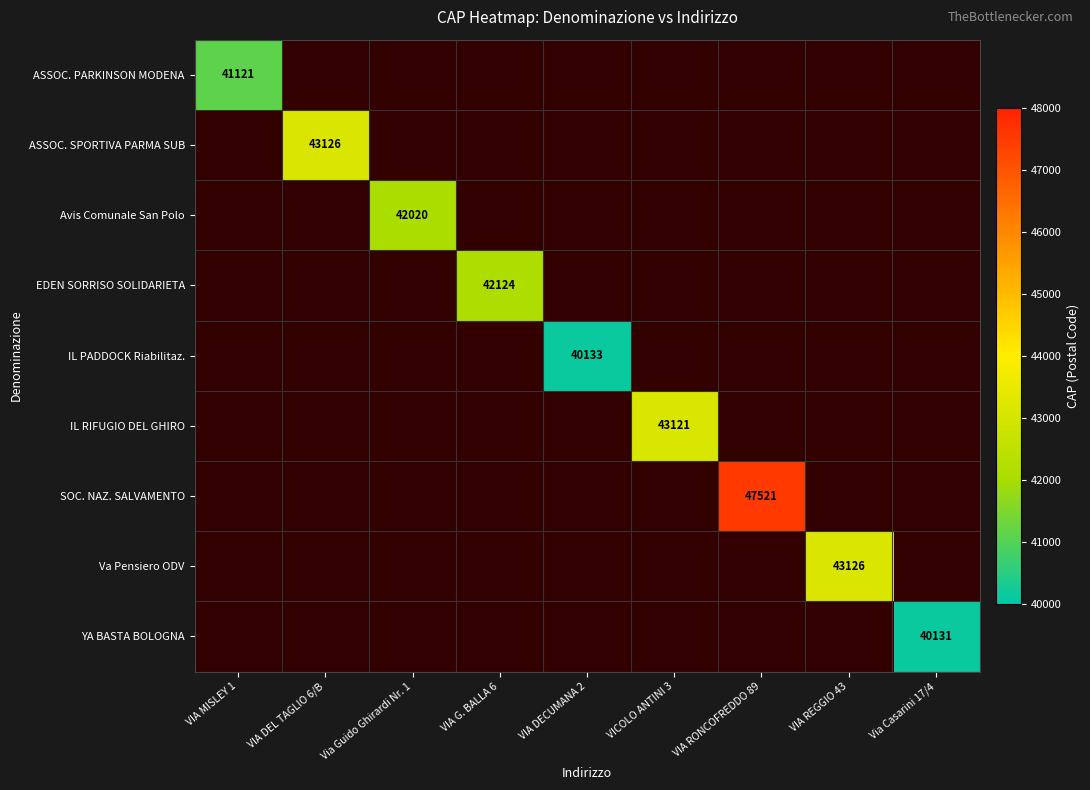

At which label is ASSOC. PARKINSON MODENA closest to 41121?

VIA MISLEY 1